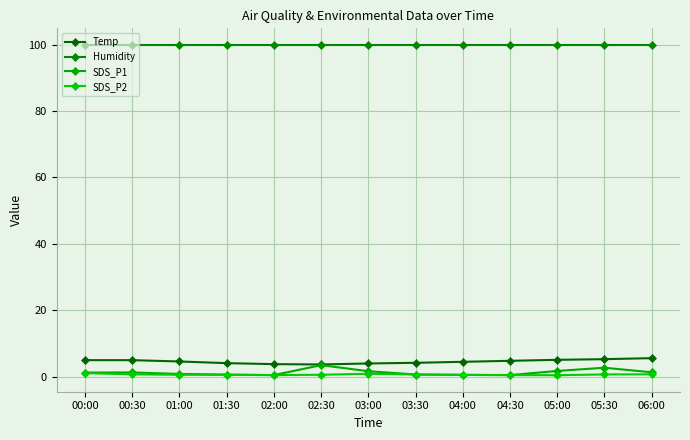

Count the number of data series in this chart.

4